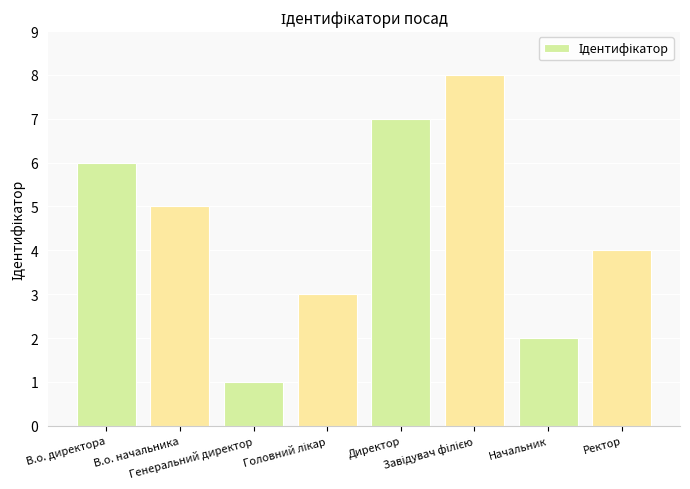

What is the maximum value shown in the chart?

8